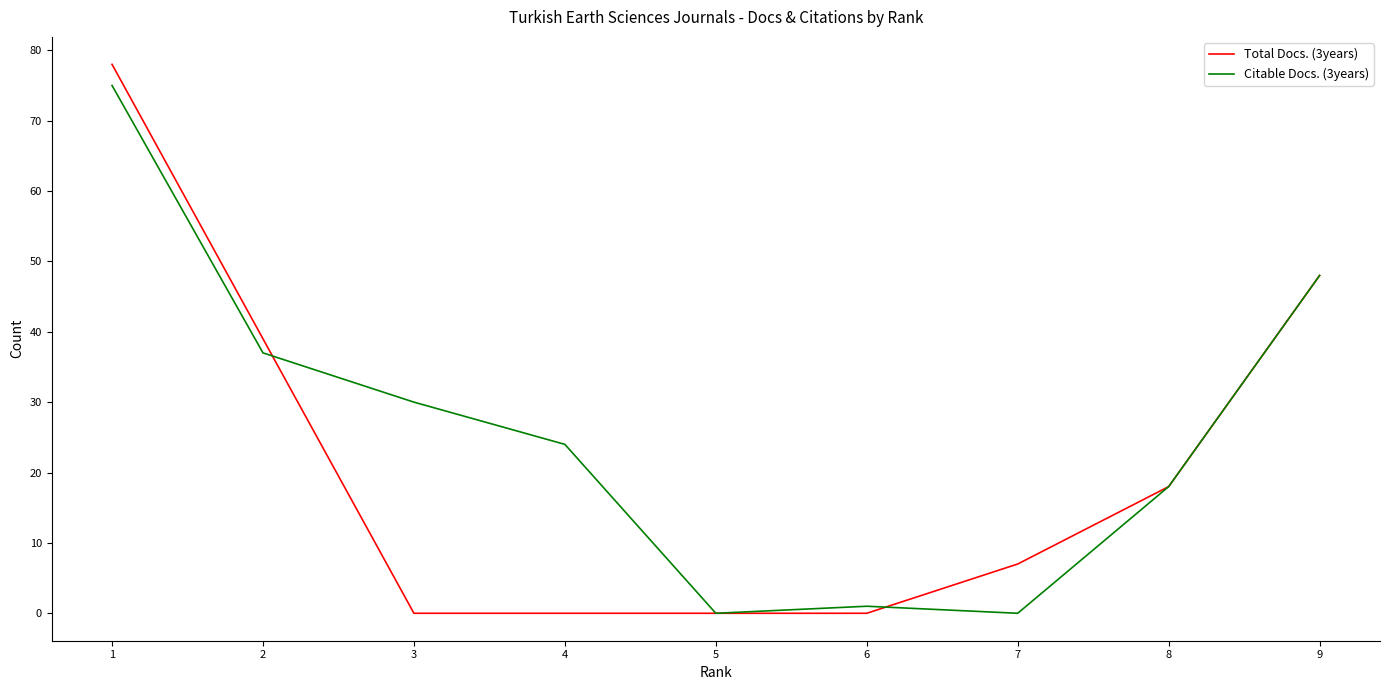

Which series has the widest spread of values?

Total Docs. (3years)